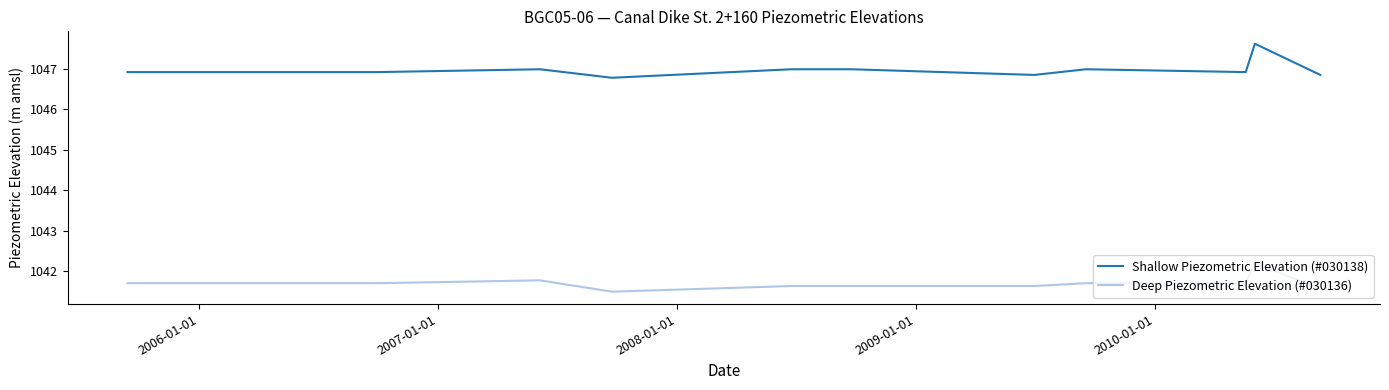

What is the smallest value displayed?

1041.5